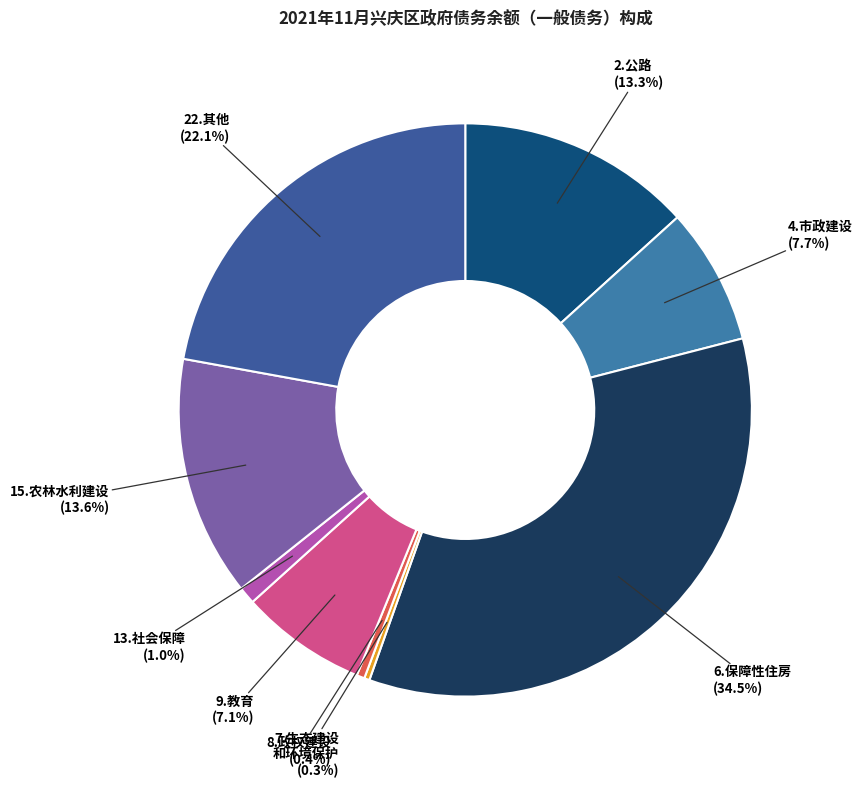

How many segments does this pie chart have?

9